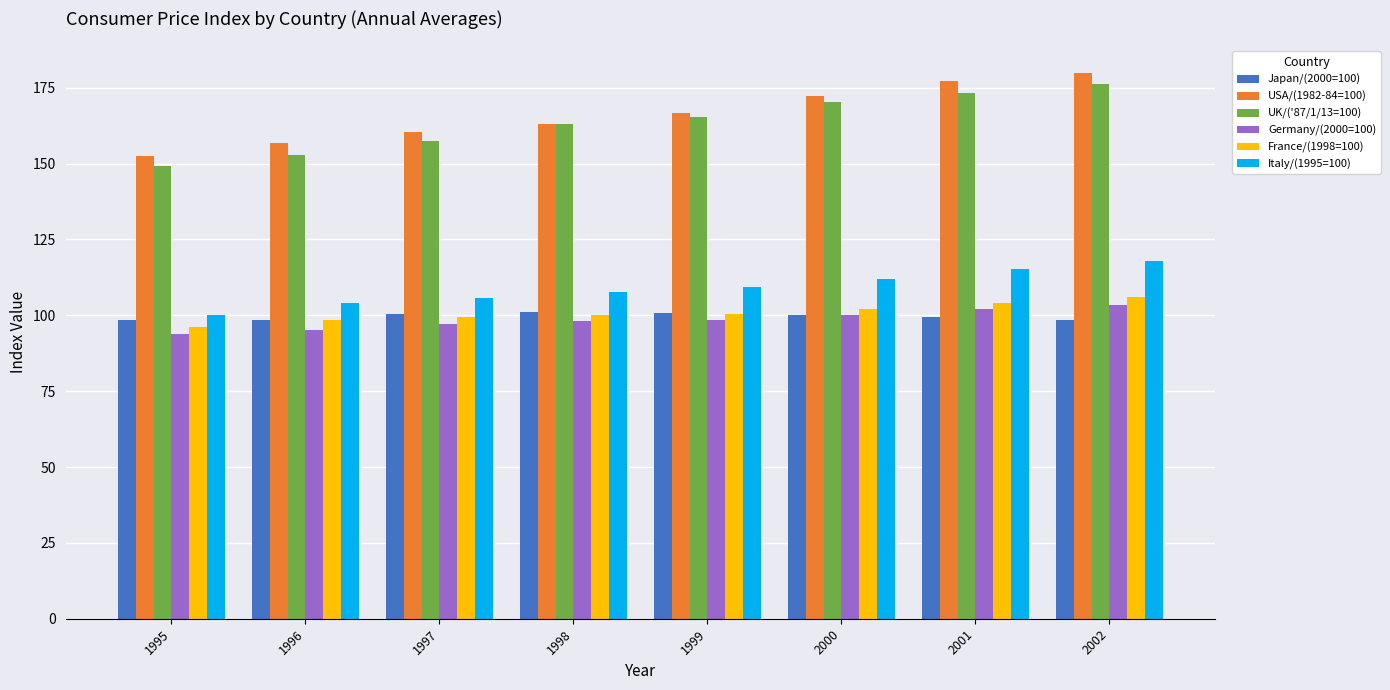

Which category has the highest value in the Italy/(1995=100) series?

2002